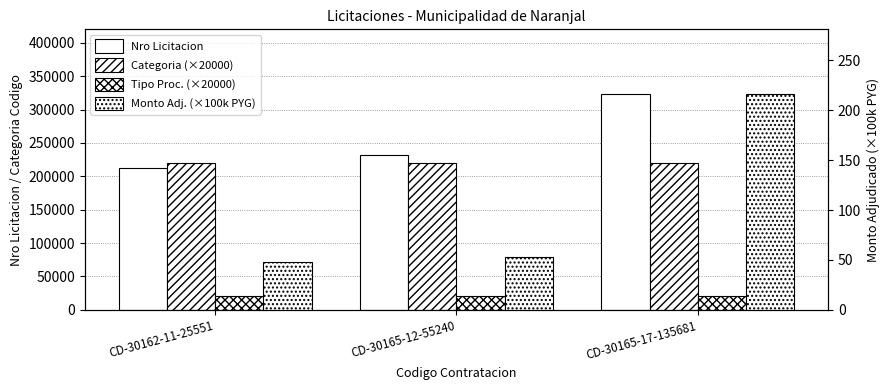

The value of Monto Adj. (×100k PYG) at CD-30162-11-25551 is 48.0. True or false?

True